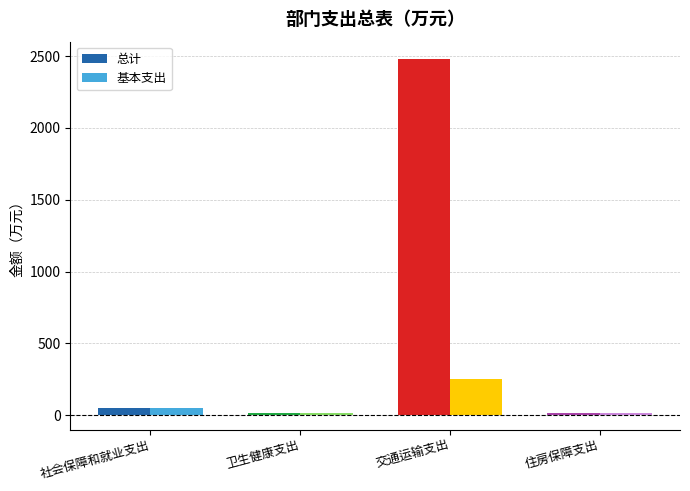

The value of 基本支出 at 交通运输支出 is 255.4. True or false?

True